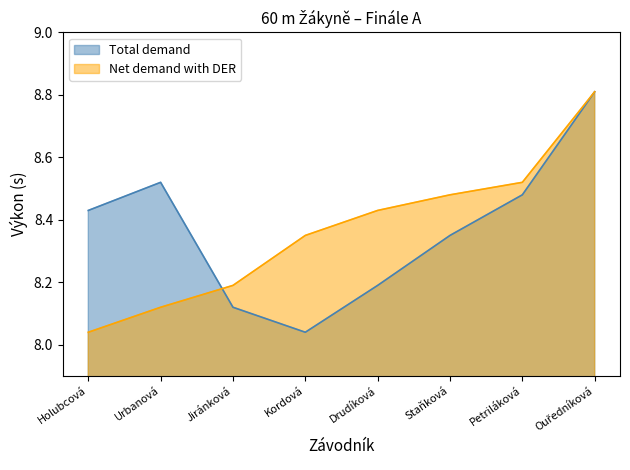

Is the value of Net demand with DER at Petriláková greater than the value of Total demand at Kordová?

Yes